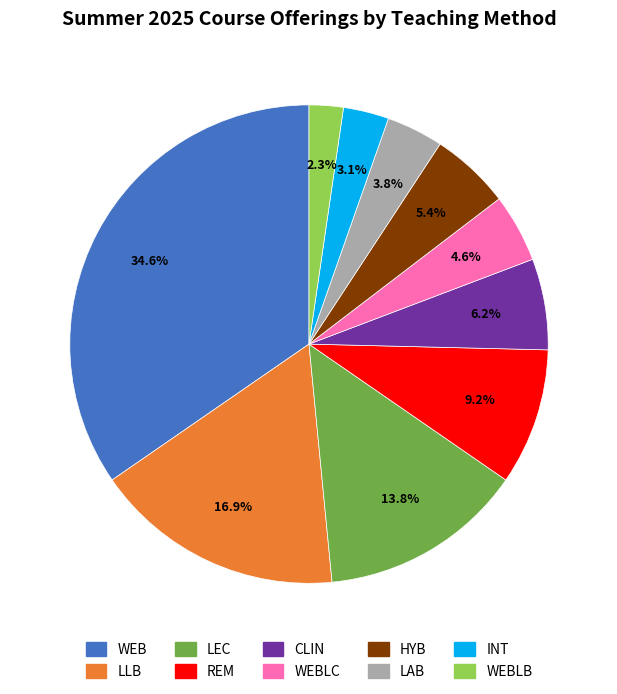

How many slices are in this pie chart?

10